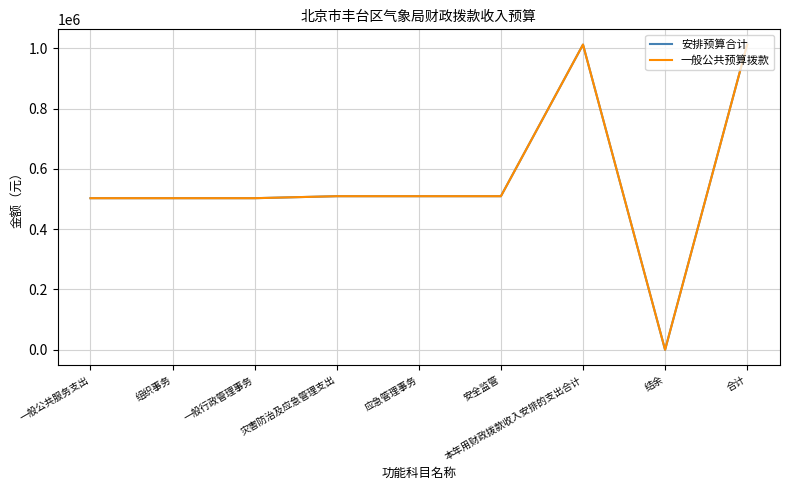

Does the chart have visible grid lines?

Yes